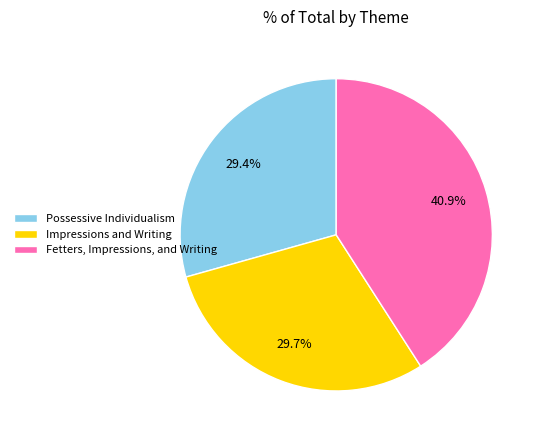

To the nearest percent, what percentage of the pie is Impressions and Writing?

30%